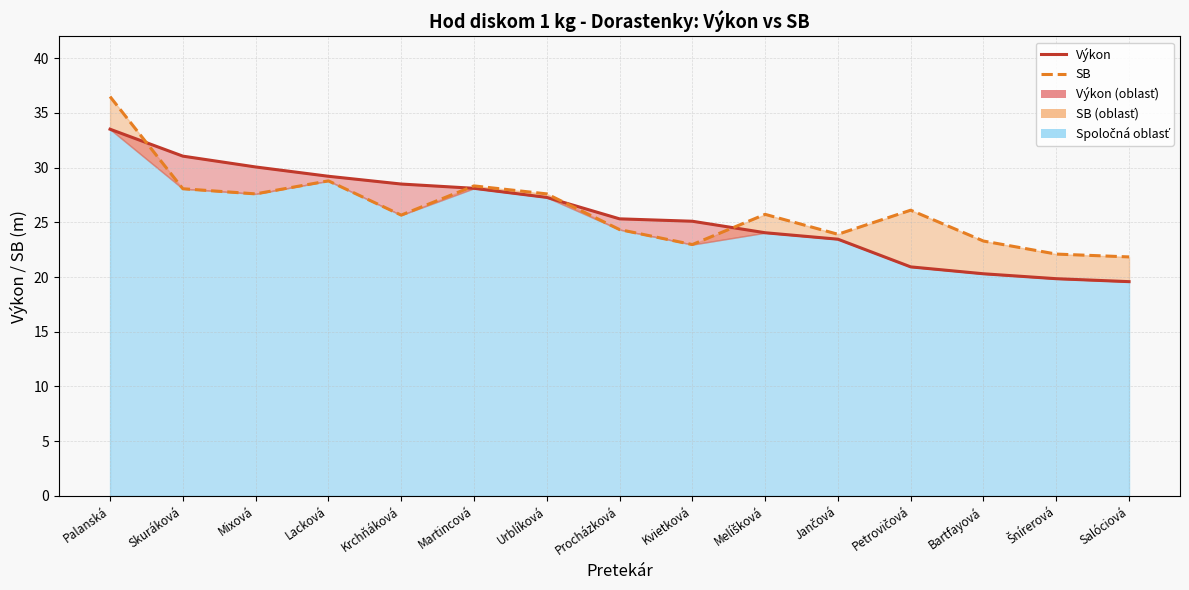

Reading right to left, what are all the values shown in this chart?

Výkon: 19.6	19.9	20.3	20.9	23.5	24.1	25.1	25.3	27.3	28.1	28.5	29.2	30.1	31.1	33.5
SB: 21.8	22.1	23.3	26.1	23.9	25.7	23.0	24.3	27.6	28.3	25.7	28.8	27.6	28.1	36.5